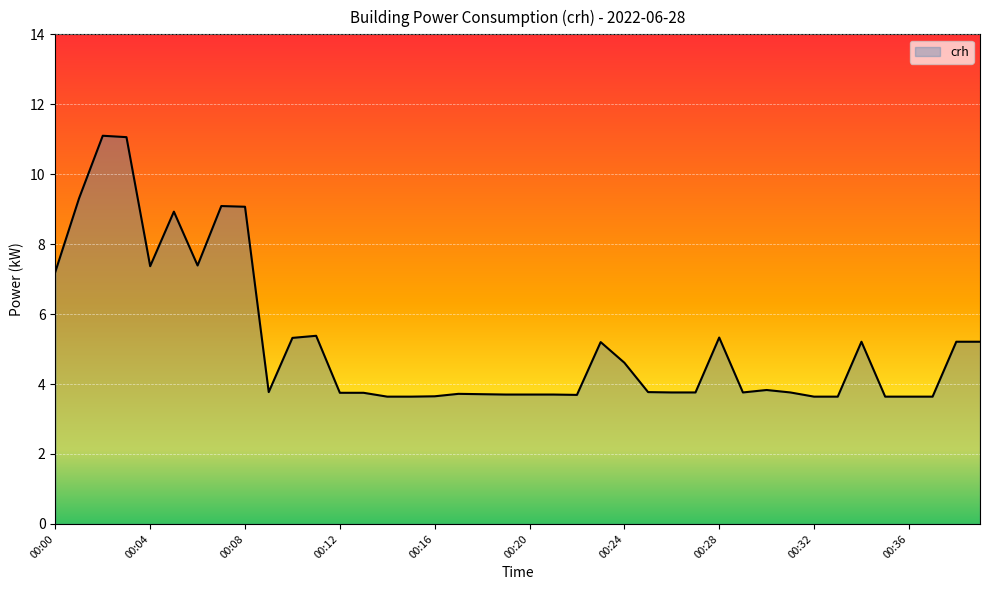

What is the difference between the maximum and minimum values?

7.5